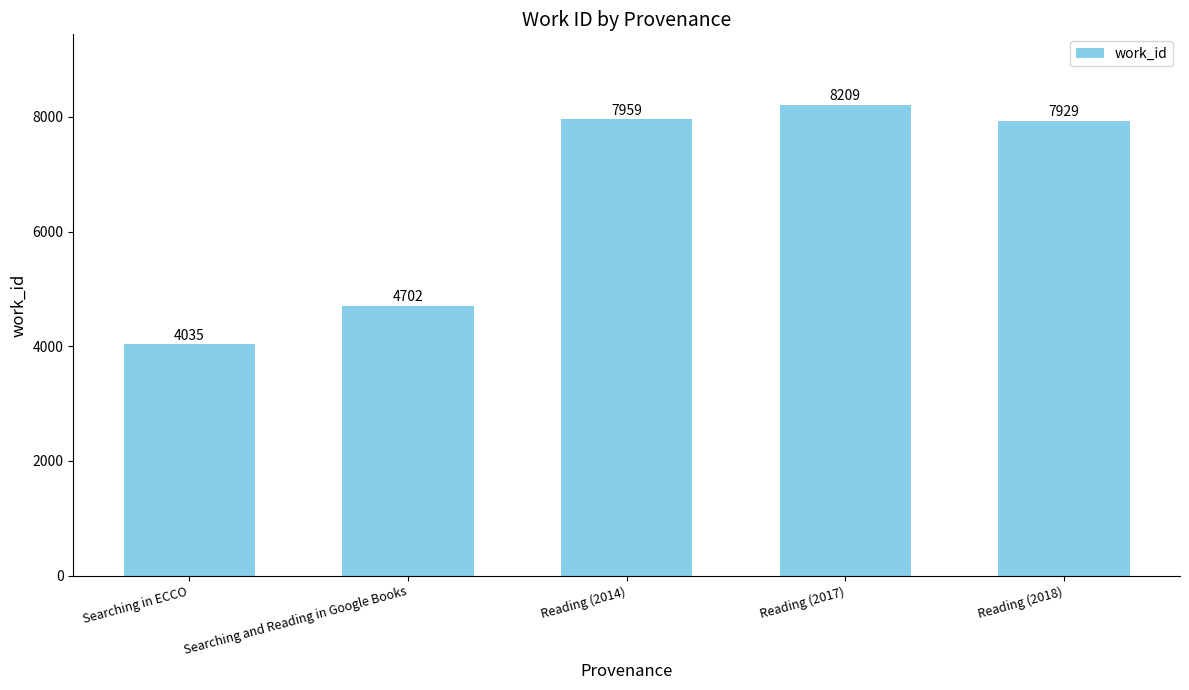

How many categories are shown in the chart?

5